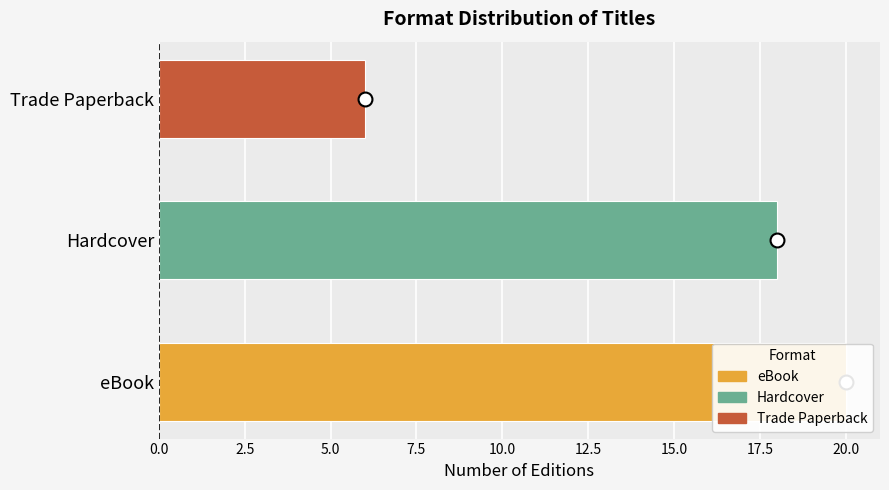

Are the bars grouped side by side (vs. stacked)?

No